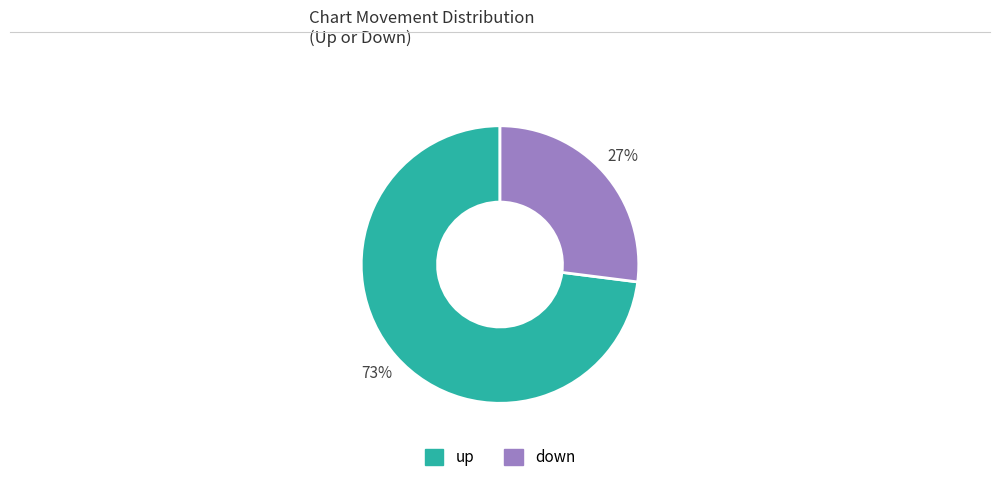

What is the ratio of the value at down to the value at up?

0.4